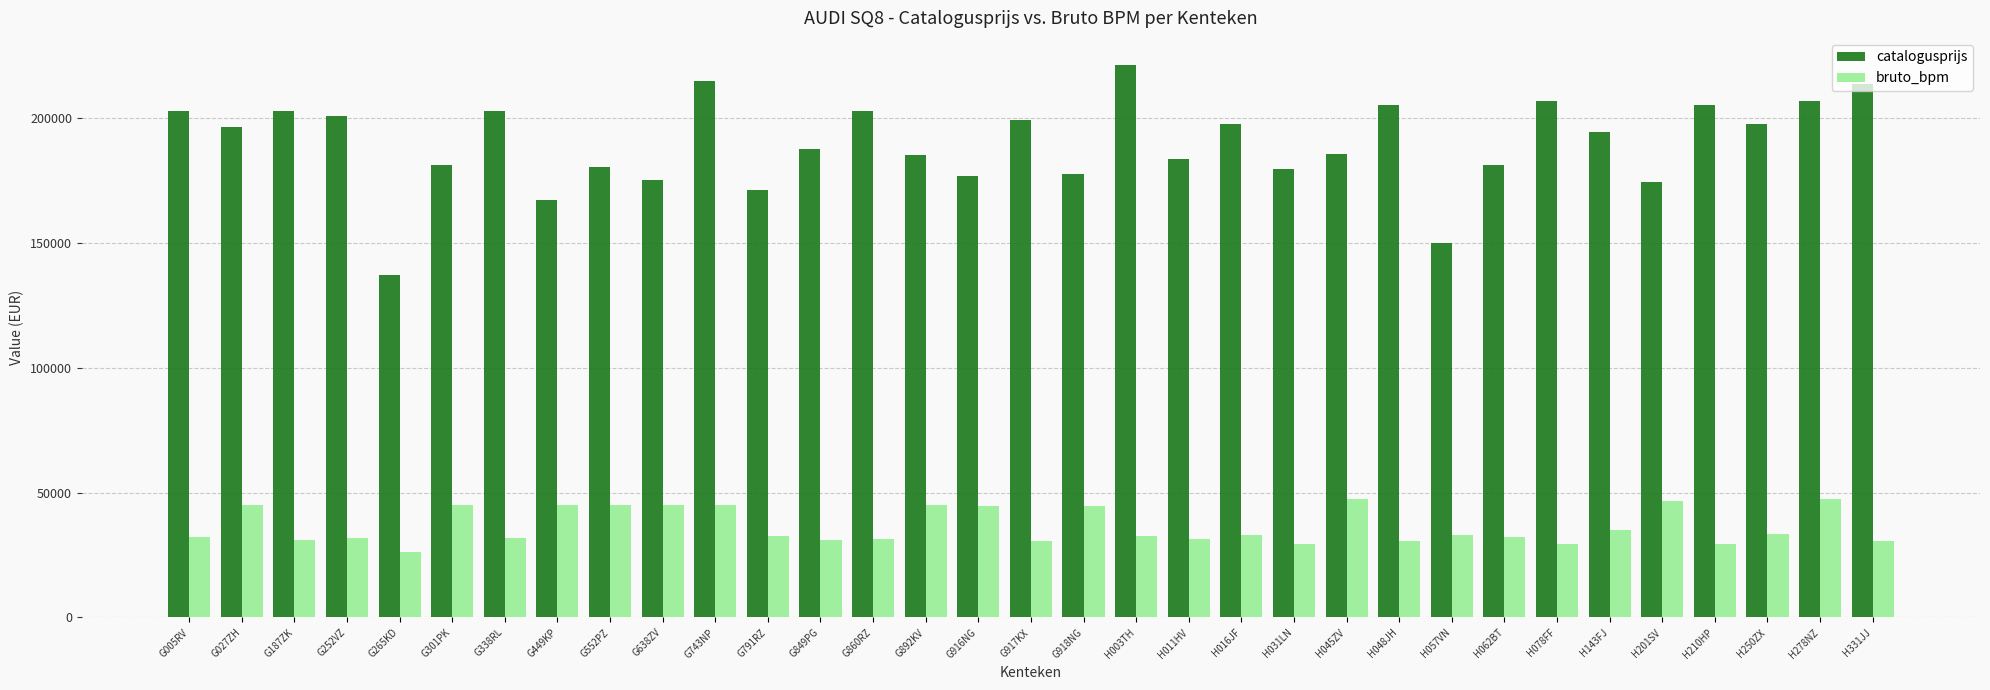

At which category is the sum across all series the highest?

G743NP